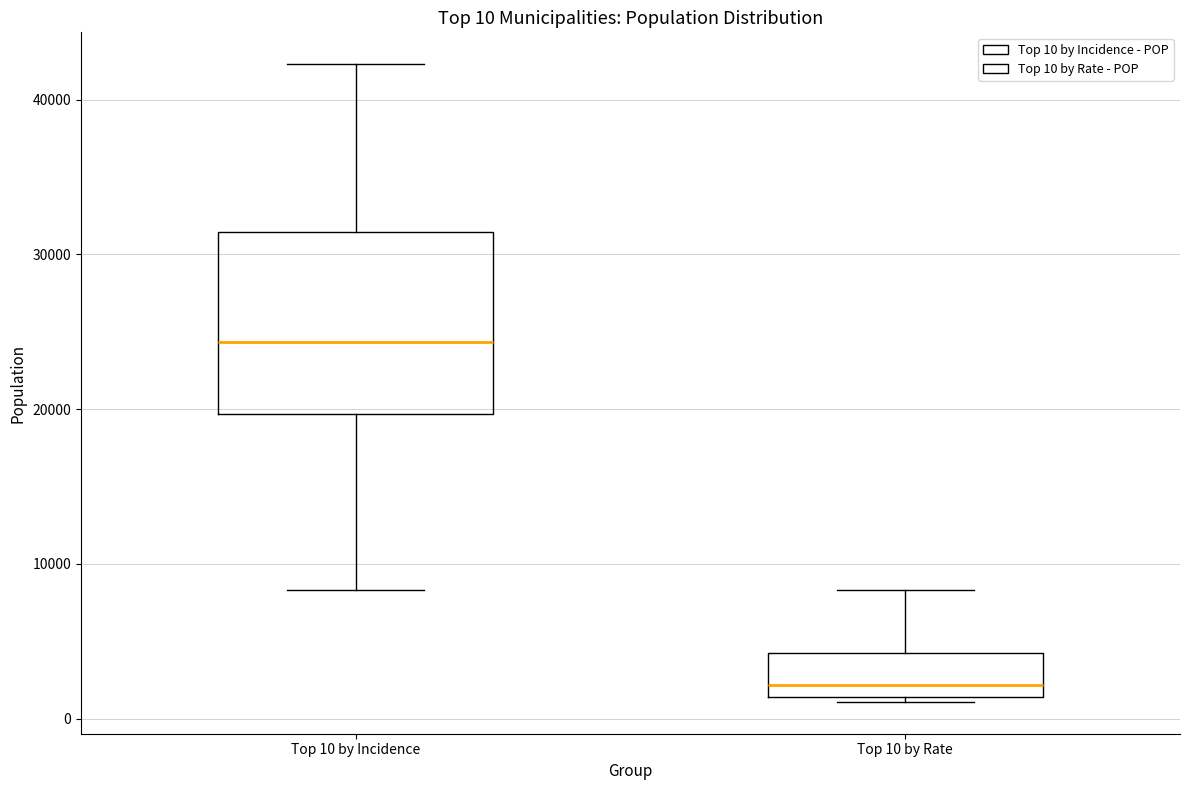

Which box has the lowest median line?

Top 10 by Rate